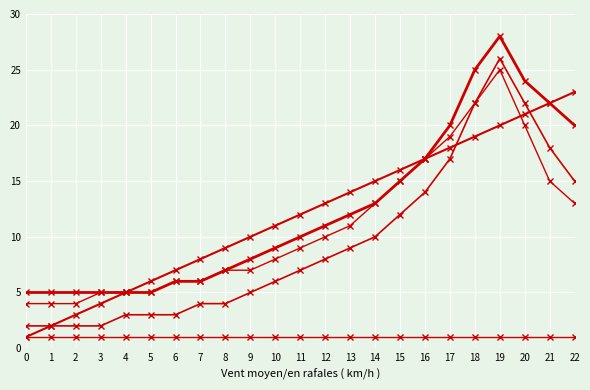

What is the total value across all series at 8?

28